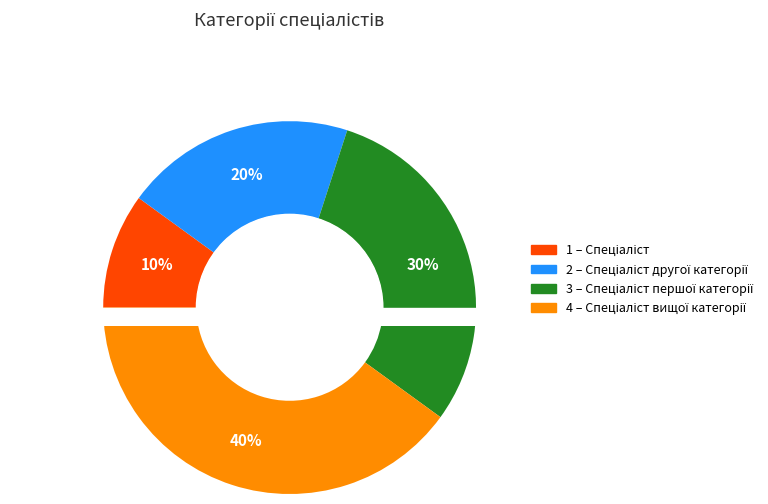

Count the number of slices in the pie.

4